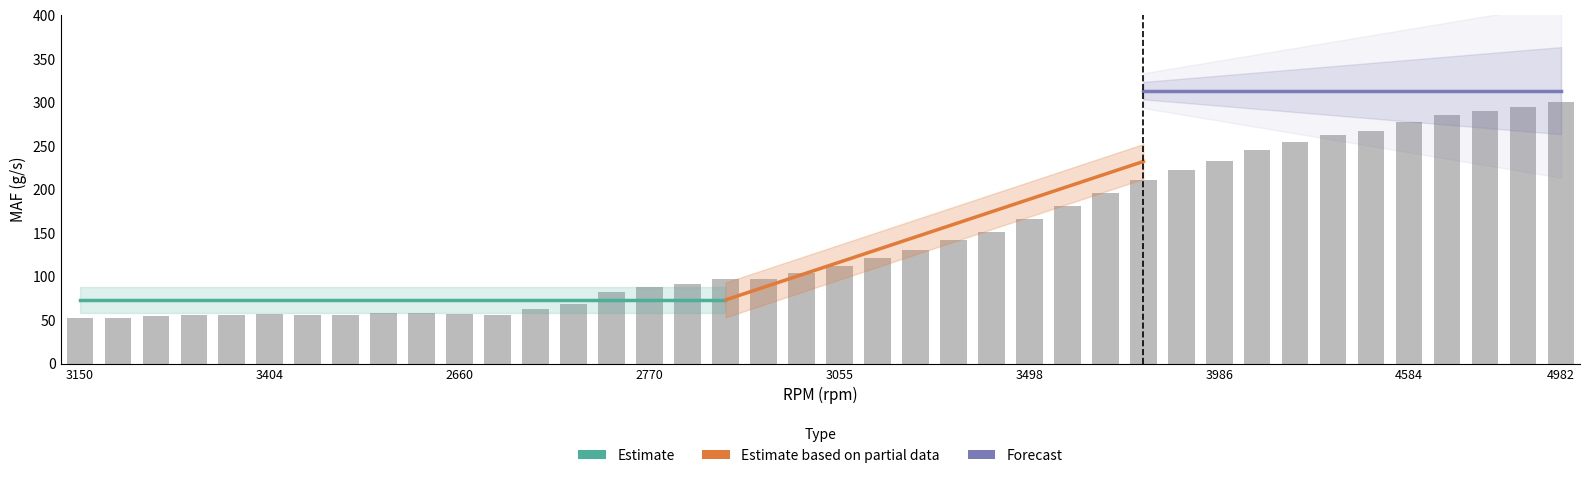

Does the chart contain stacked bars?

No